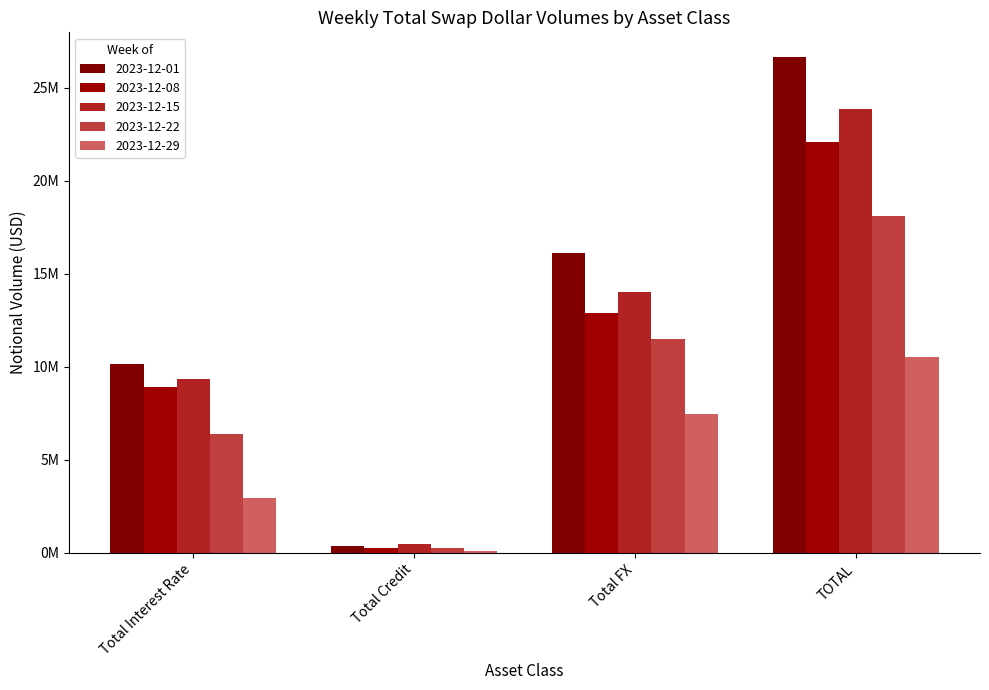

Reading left to right, extract all data points from this chart.

2023-12-01: Total Interest Rate=10173524	Total Credit=363524	Total FX=16110019	TOTAL=26647067
2023-12-08: Total Interest Rate=8935266	Total Credit=283140	Total FX=12885299	TOTAL=22103706
2023-12-15: Total Interest Rate=9334582	Total Credit=470194	Total FX=14042389	TOTAL=23847165
2023-12-22: Total Interest Rate=6373712	Total Credit=246826	Total FX=11477471	TOTAL=18098009
2023-12-29: Total Interest Rate=2946398	Total Credit=92935	Total FX=7481725	TOTAL=10521058